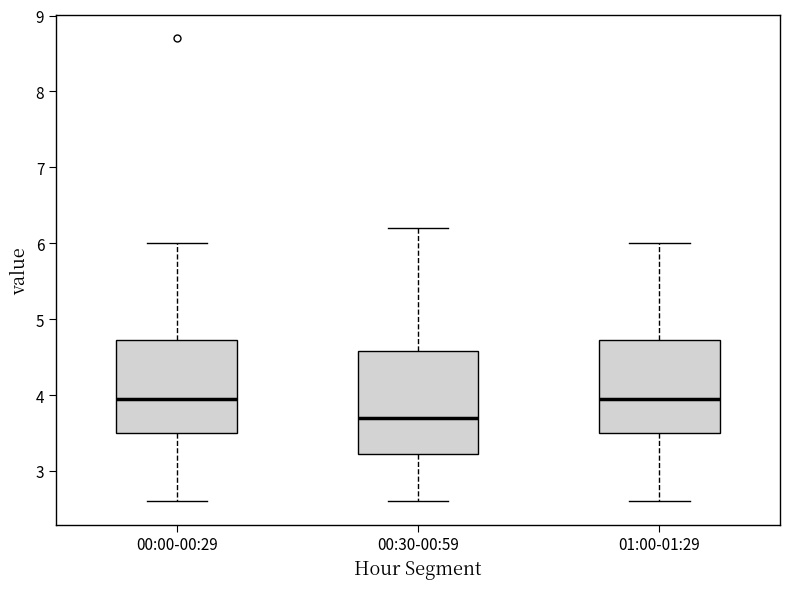

Which box is the tallest, from its lower edge to its upper edge?

00:30-00:59